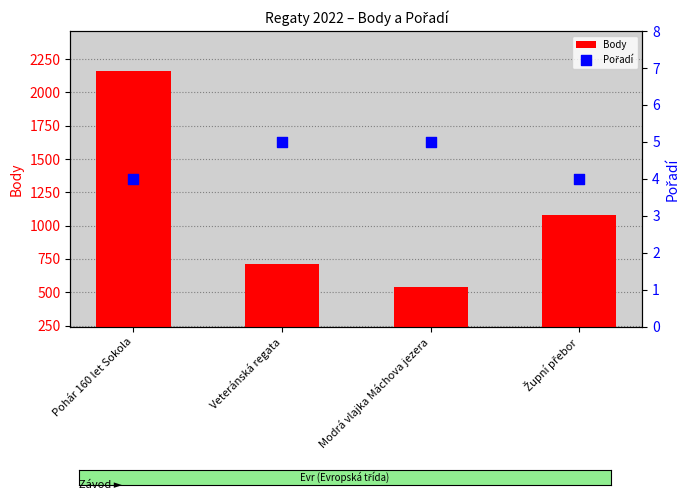

What is the total value across all series at Modrá vlajka Máchova jezera?

546